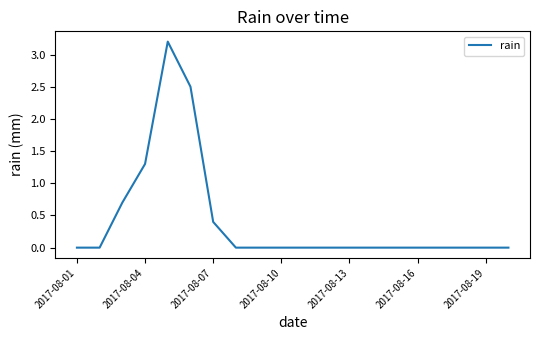

What is the maximum value shown in the chart?

3.2